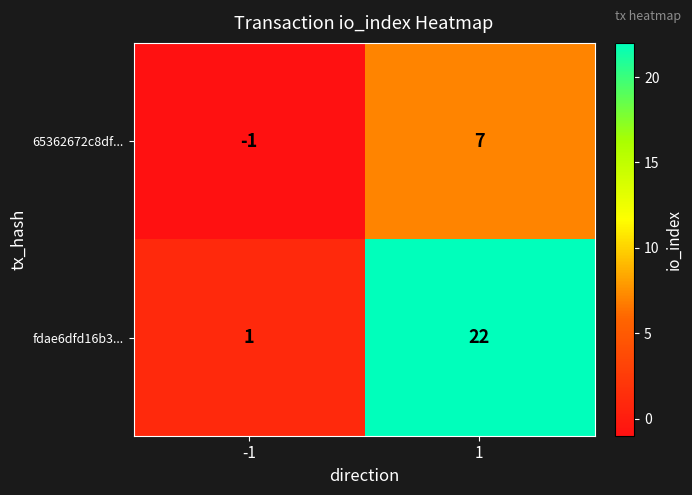

What is the maximum value for 65362672c8df...?

7